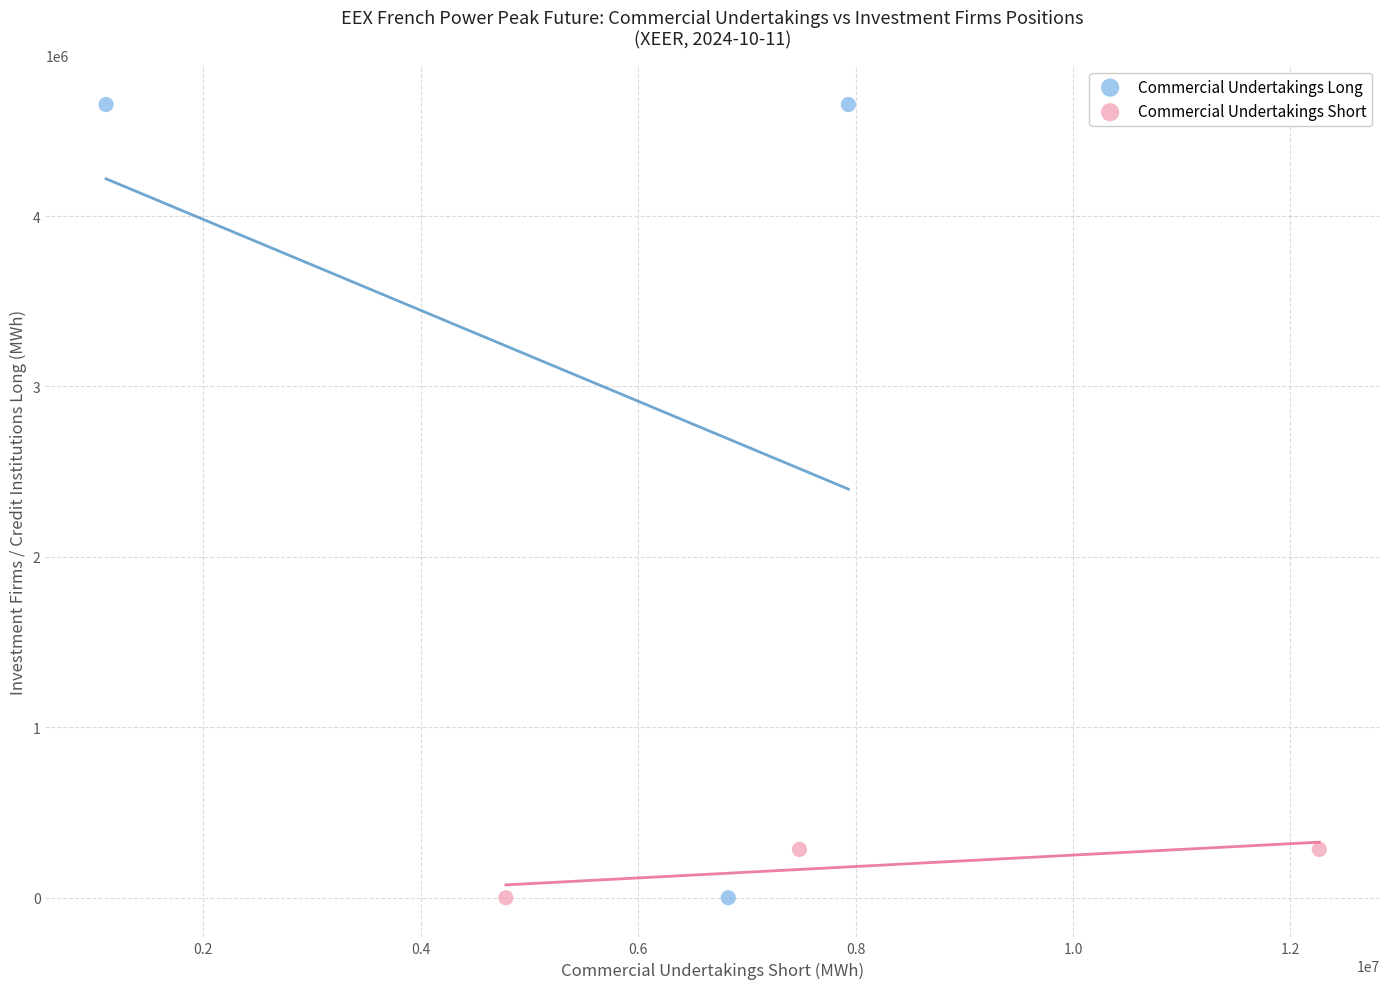

Which series has the widest spread of Y values?

Commercial Undertakings Long